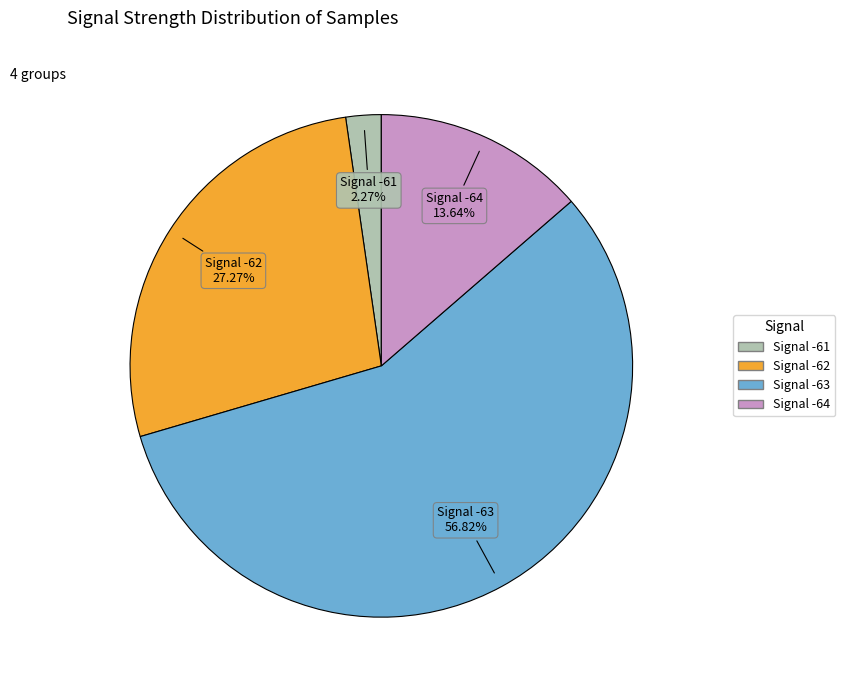

Is there any slice that represents more than half of the pie?

Yes